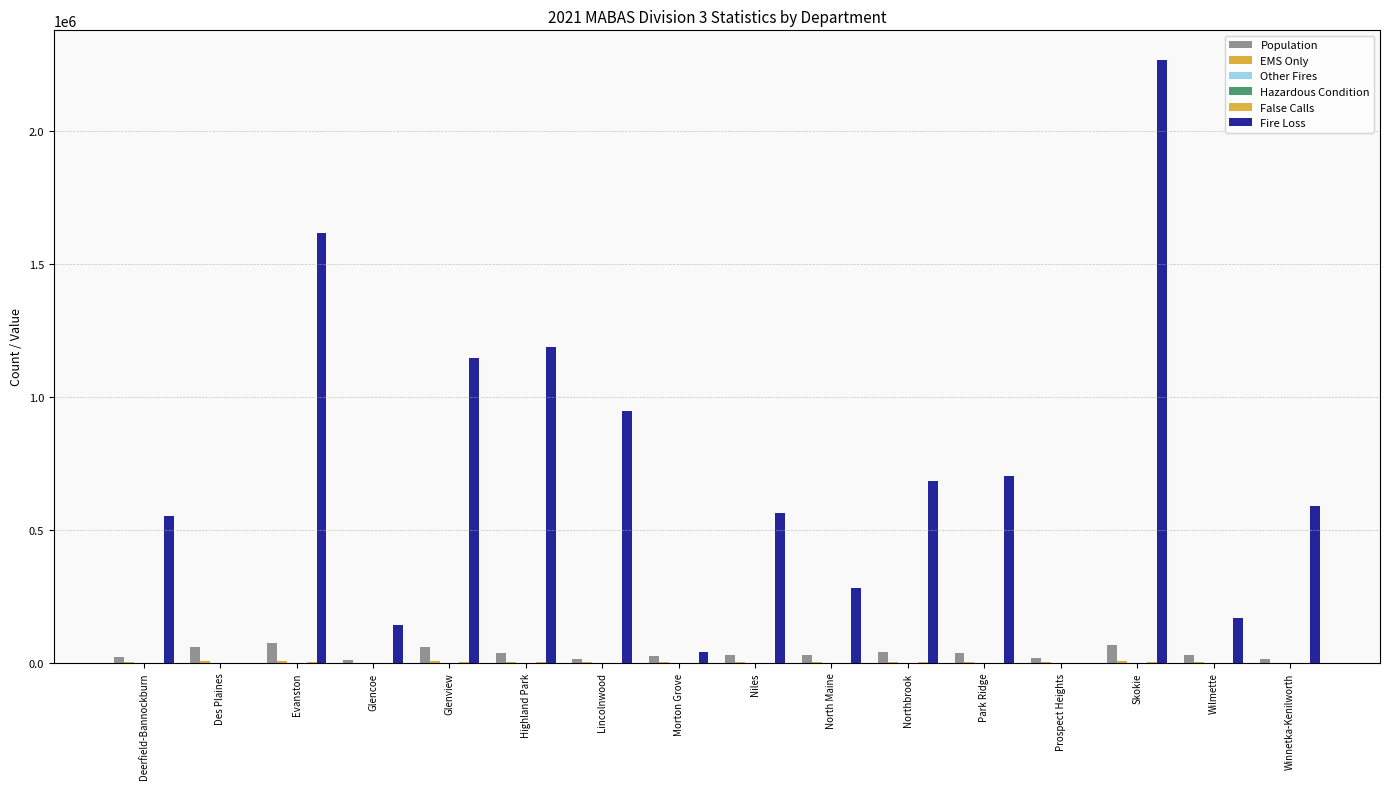

At which label does False Calls first exceed 636?

Des Plaines